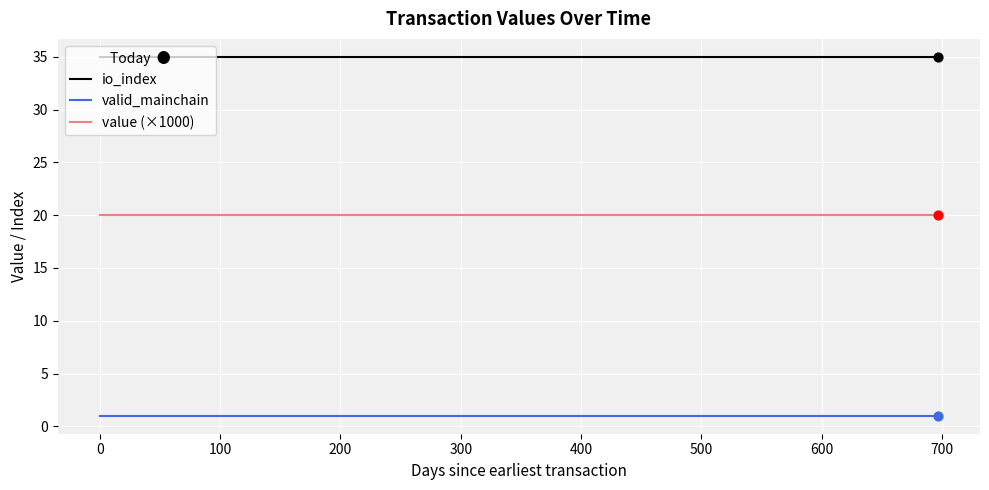

Which series has the largest total across all categories?

io_index